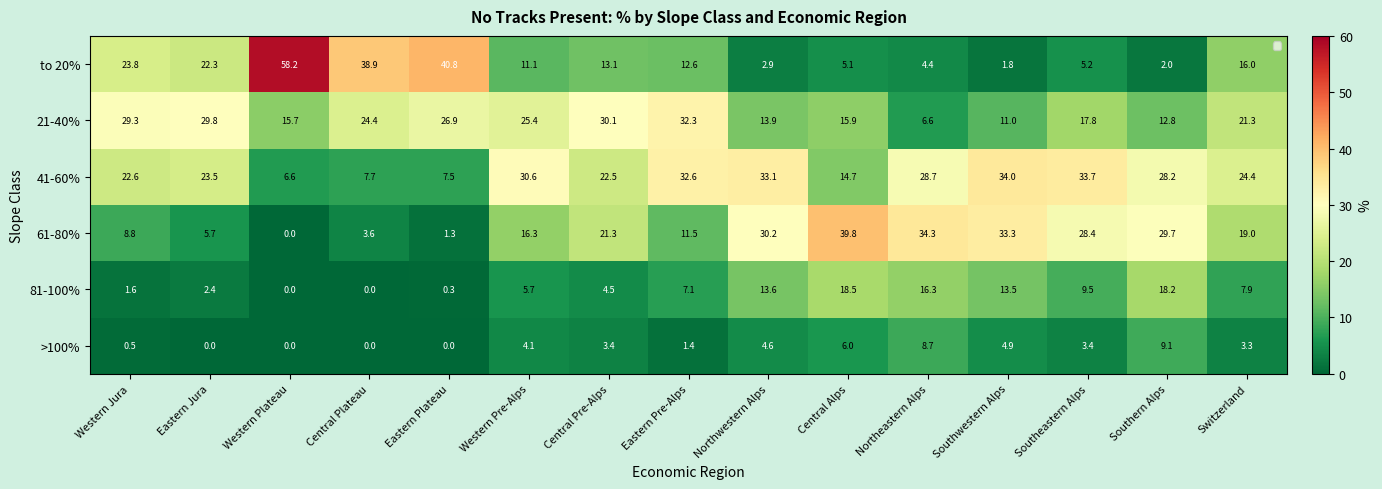

What is the sum of all 41-60% values?

350.4